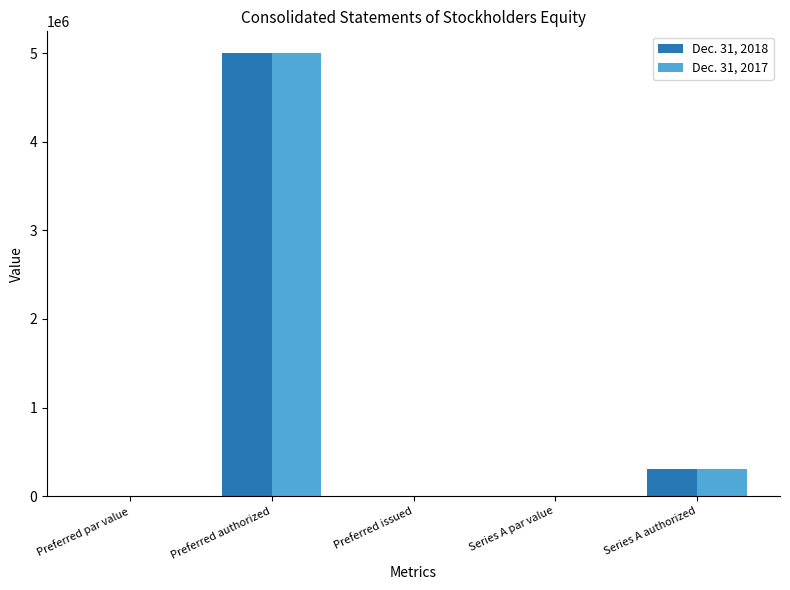

Reading right to left, list all the values displayed in this chart.

Dec. 31, 2018: 300000	0	0	5000000	0
Dec. 31, 2017: 300000	0	0	5000000	0